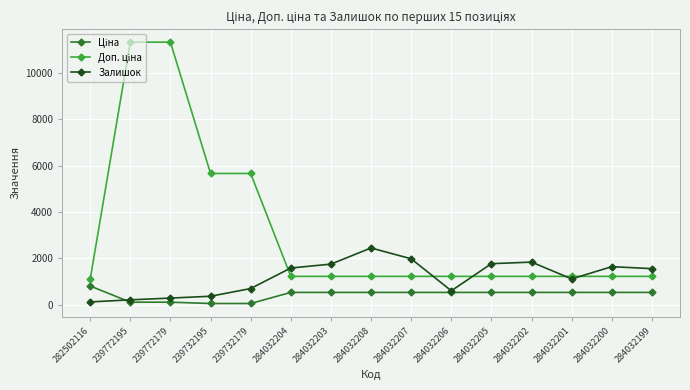

What is the total value across all series at 284032202?

3605.6